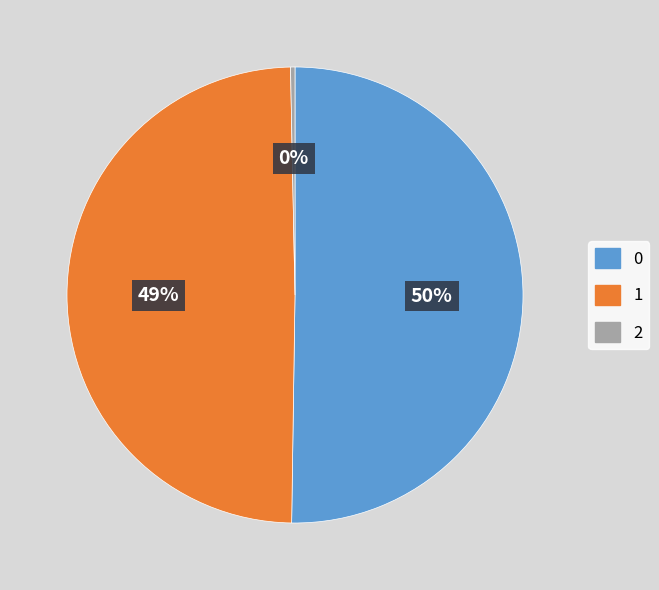

Which slice is the smallest?

2